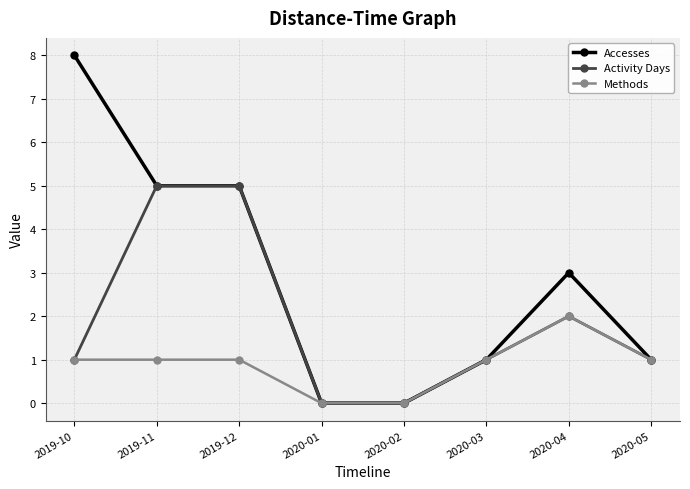

What is the label of the 6th point from the left?

2020-03